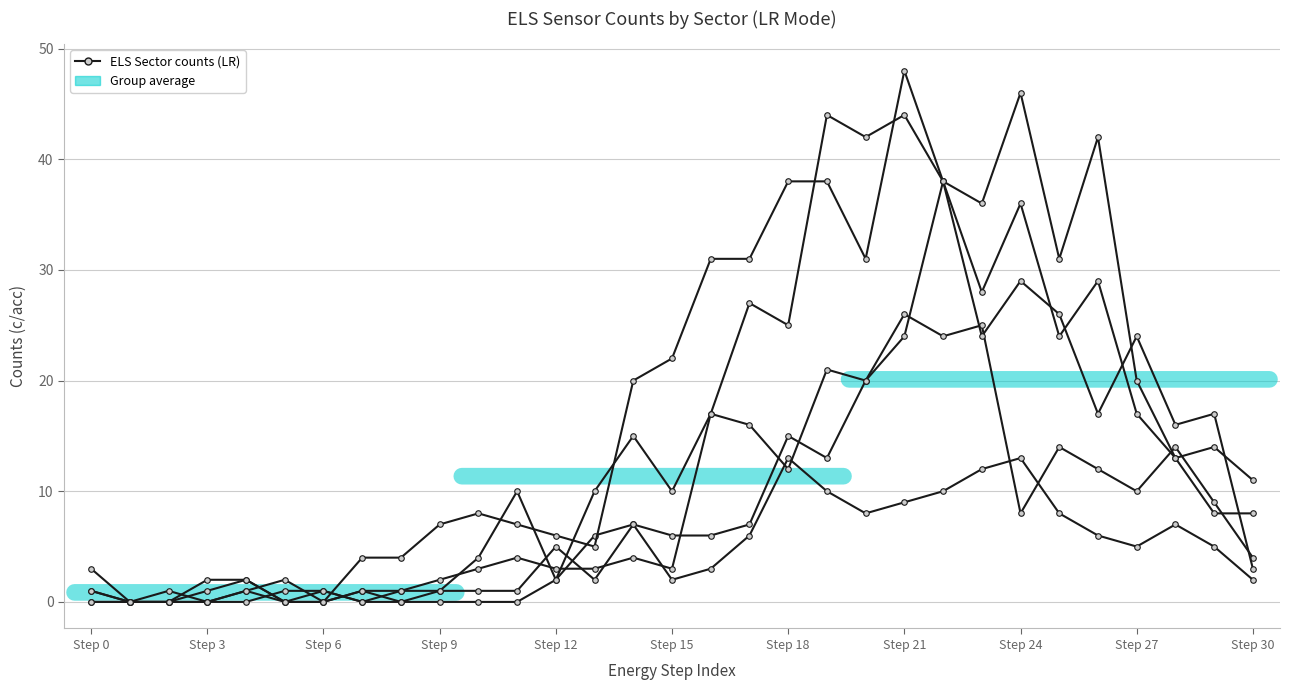

Reading left to right, what are all the values shown in this chart?

ELS Sector 0 LR: 0	0	1	0	1	0	0	1	0	0	0	0	2	6	7	2	3	6	13	10	8	9	10	12	13	8	6	5	7	5	2
ELS Sector 4 LR: 3	0	0	1	2	0	0	1	1	1	4	10	2	10	15	10	17	27	25	44	42	44	38	36	46	31	42	20	13	14	11
ELS Sector 8 LR: 0	0	0	2	2	0	1	0	0	1	1	1	5	2	7	6	6	7	15	13	20	24	38	28	36	24	29	17	13	8	8
ELS Sector 12 LR: 1	0	0	0	0	1	1	0	1	2	3	4	3	3	4	3	17	16	12	21	20	26	24	25	8	14	12	10	14	9	4
ELS Sector 15 LR: 1	0	0	0	1	2	0	4	4	7	8	7	6	5	20	22	31	31	38	38	31	48	38	24	29	26	17	24	16	17	3